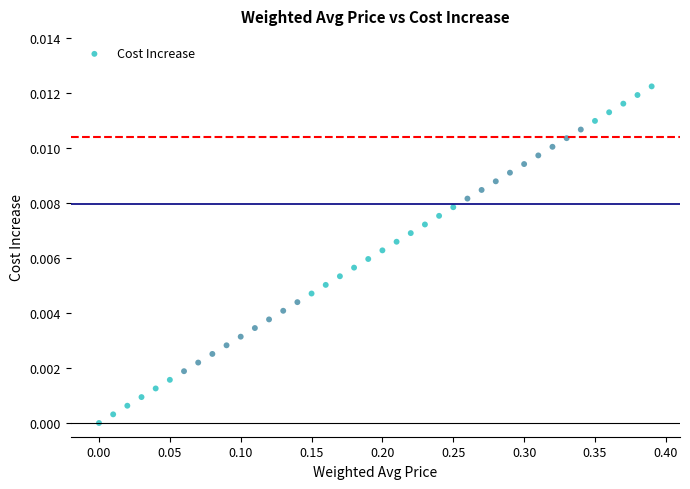

What is the range of X values (max minus min)?

0.4